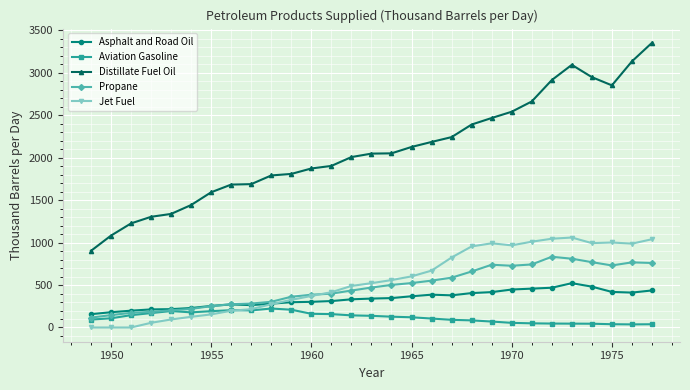

What is the difference between the second highest and minimum values in the Propane series?

693.7